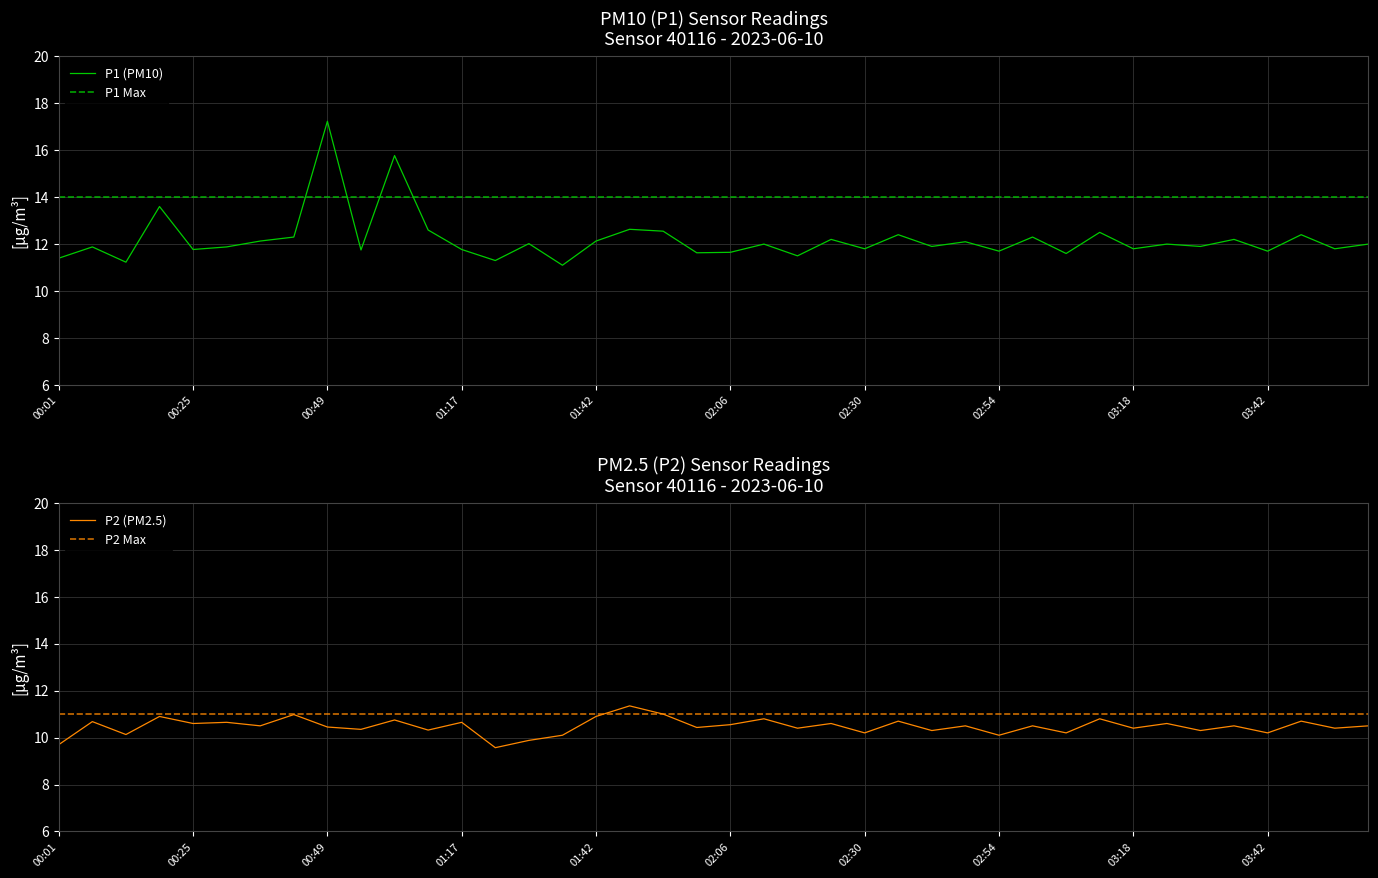

At how many categories does at least one series exceed 12?

17